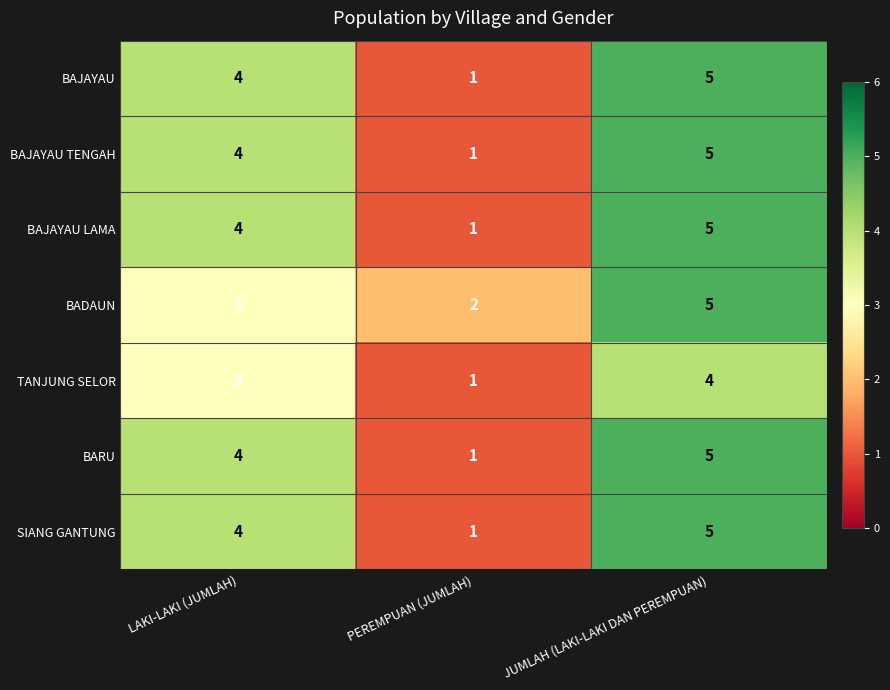

Reading right to left, list all the values displayed in this chart.

BAJAYAU: JUMLAH (LAKI-LAKI DAN PEREMPUAN)=5	PEREMPUAN (JUMLAH)=1	LAKI-LAKI (JUMLAH)=4
BAJAYAU TENGAH: JUMLAH (LAKI-LAKI DAN PEREMPUAN)=5	PEREMPUAN (JUMLAH)=1	LAKI-LAKI (JUMLAH)=4
BAJAYAU LAMA: JUMLAH (LAKI-LAKI DAN PEREMPUAN)=5	PEREMPUAN (JUMLAH)=1	LAKI-LAKI (JUMLAH)=4
BADAUN: JUMLAH (LAKI-LAKI DAN PEREMPUAN)=5	PEREMPUAN (JUMLAH)=2	LAKI-LAKI (JUMLAH)=3
TANJUNG SELOR: JUMLAH (LAKI-LAKI DAN PEREMPUAN)=4	PEREMPUAN (JUMLAH)=1	LAKI-LAKI (JUMLAH)=3
BARU: JUMLAH (LAKI-LAKI DAN PEREMPUAN)=5	PEREMPUAN (JUMLAH)=1	LAKI-LAKI (JUMLAH)=4
SIANG GANTUNG: JUMLAH (LAKI-LAKI DAN PEREMPUAN)=5	PEREMPUAN (JUMLAH)=1	LAKI-LAKI (JUMLAH)=4